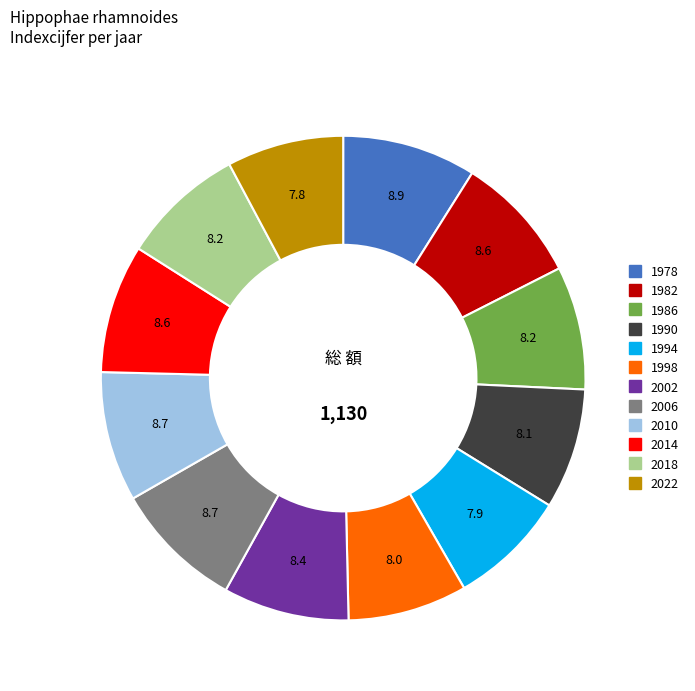

Does 2010 account for over 50% of the chart?

No